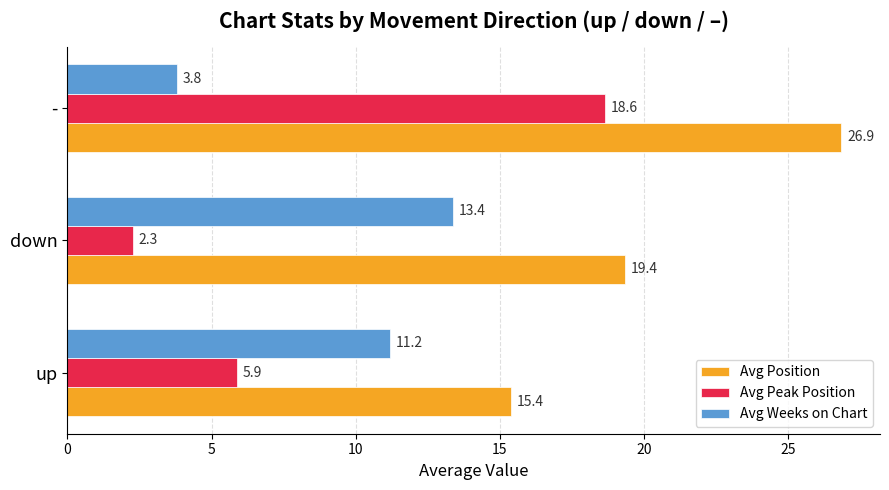

Between down and -, which series saw the biggest shift?

Avg Peak Position